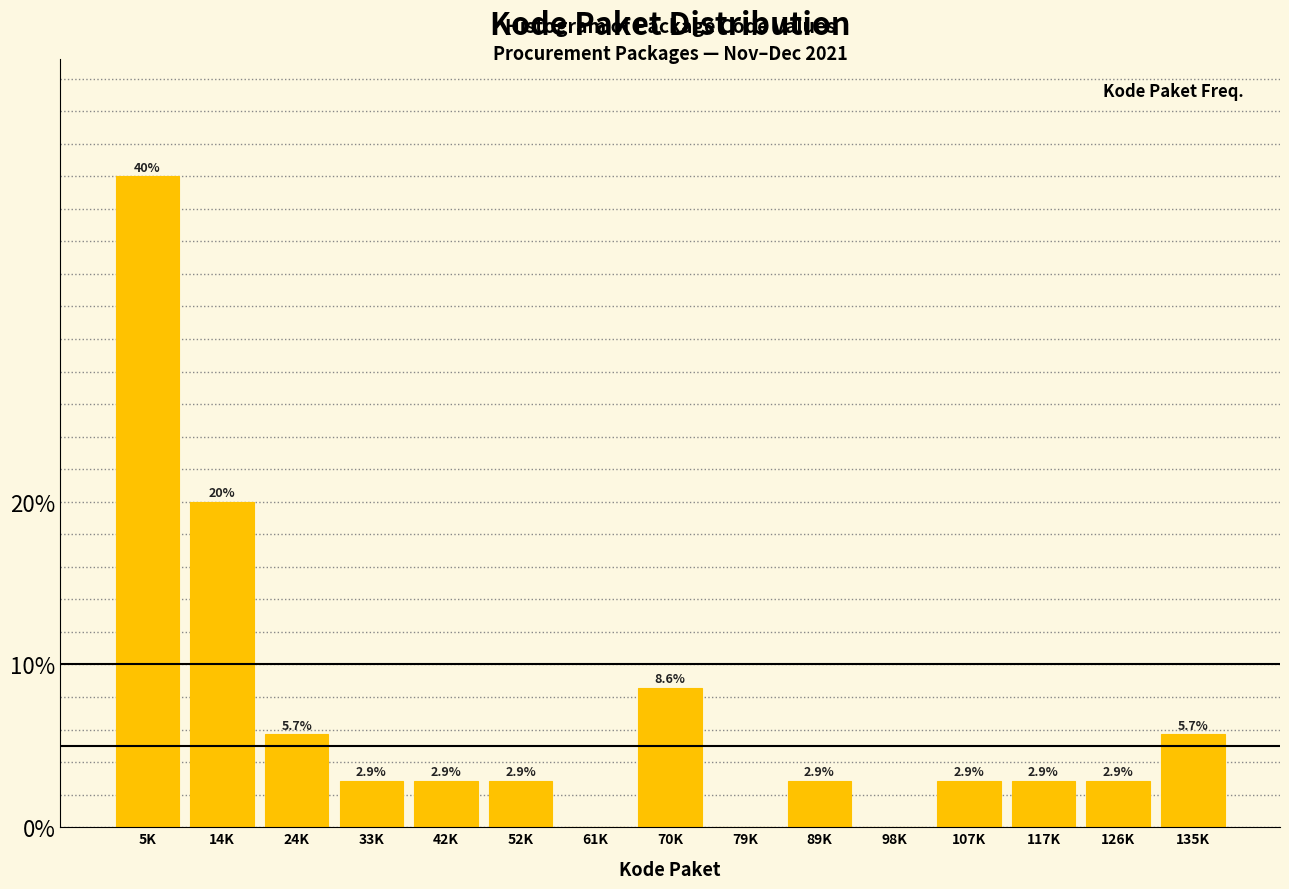

Reading right to left, list all the values displayed in this chart.

135K=5.7	126K=2.9	117K=2.9	107K=2.9	98K=0.0	89K=2.9	79K=0.0	70K=8.6	61K=0.0	52K=2.9	42K=2.9	33K=2.9	24K=5.7	14K=20.0	5K=40.0